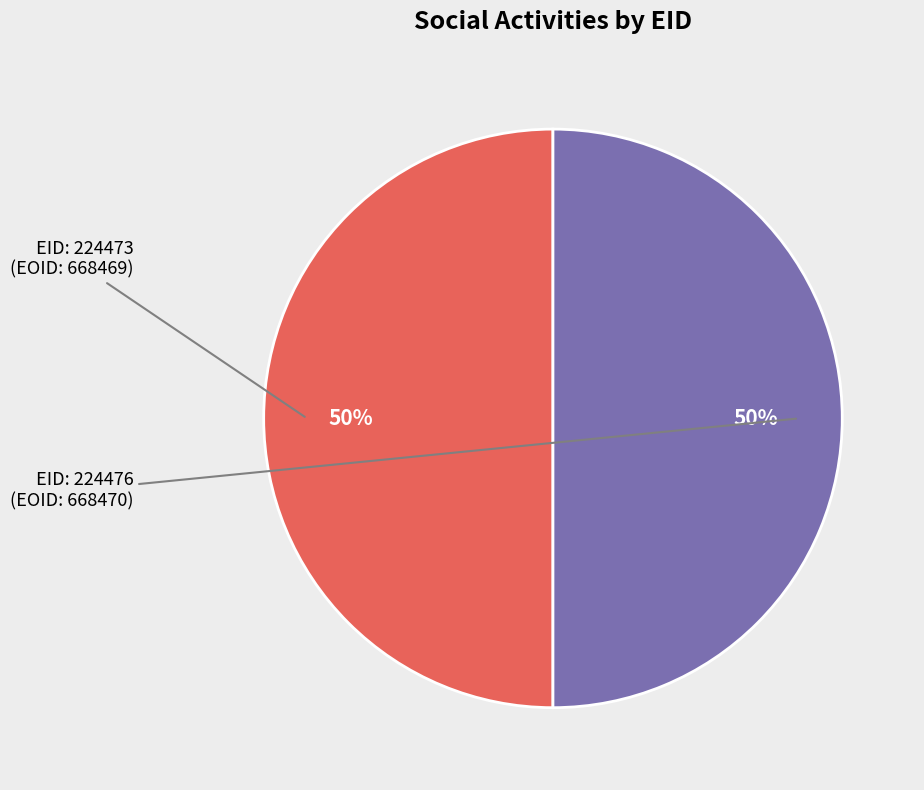

To the nearest percent, what is the average slice percentage?

50%